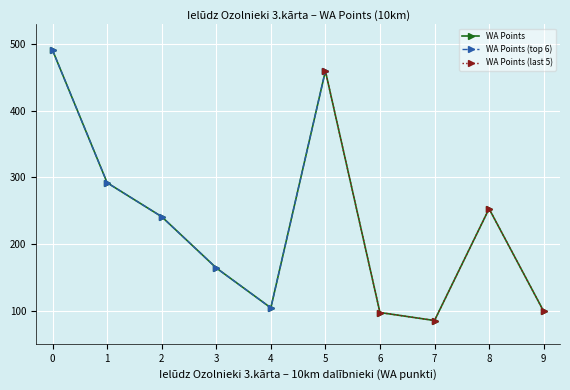

What is the value of the WA Points point at the 5th from the left?

104